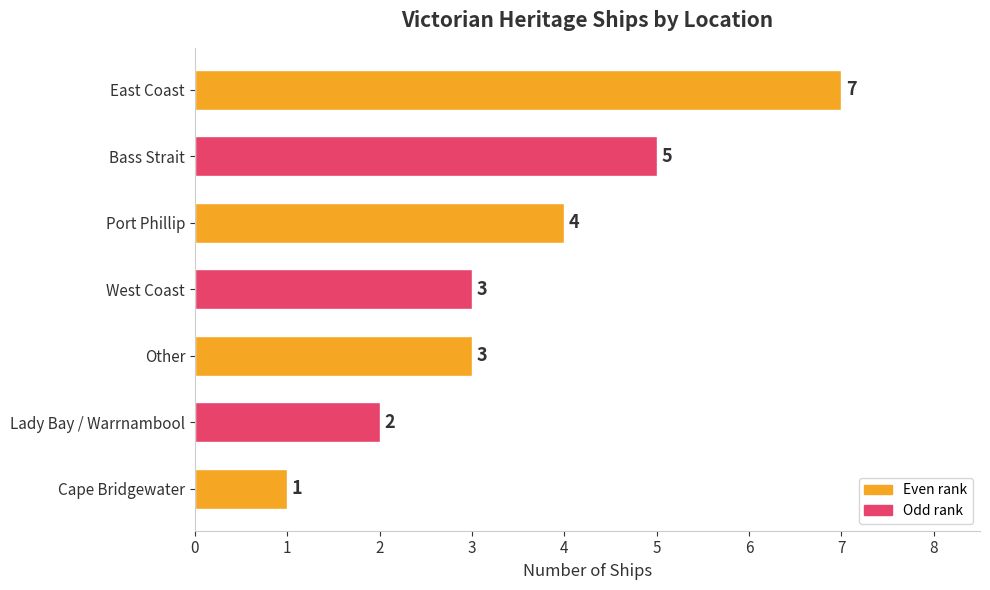

The chart shows a value of 10 at East Coast. True or false?

False